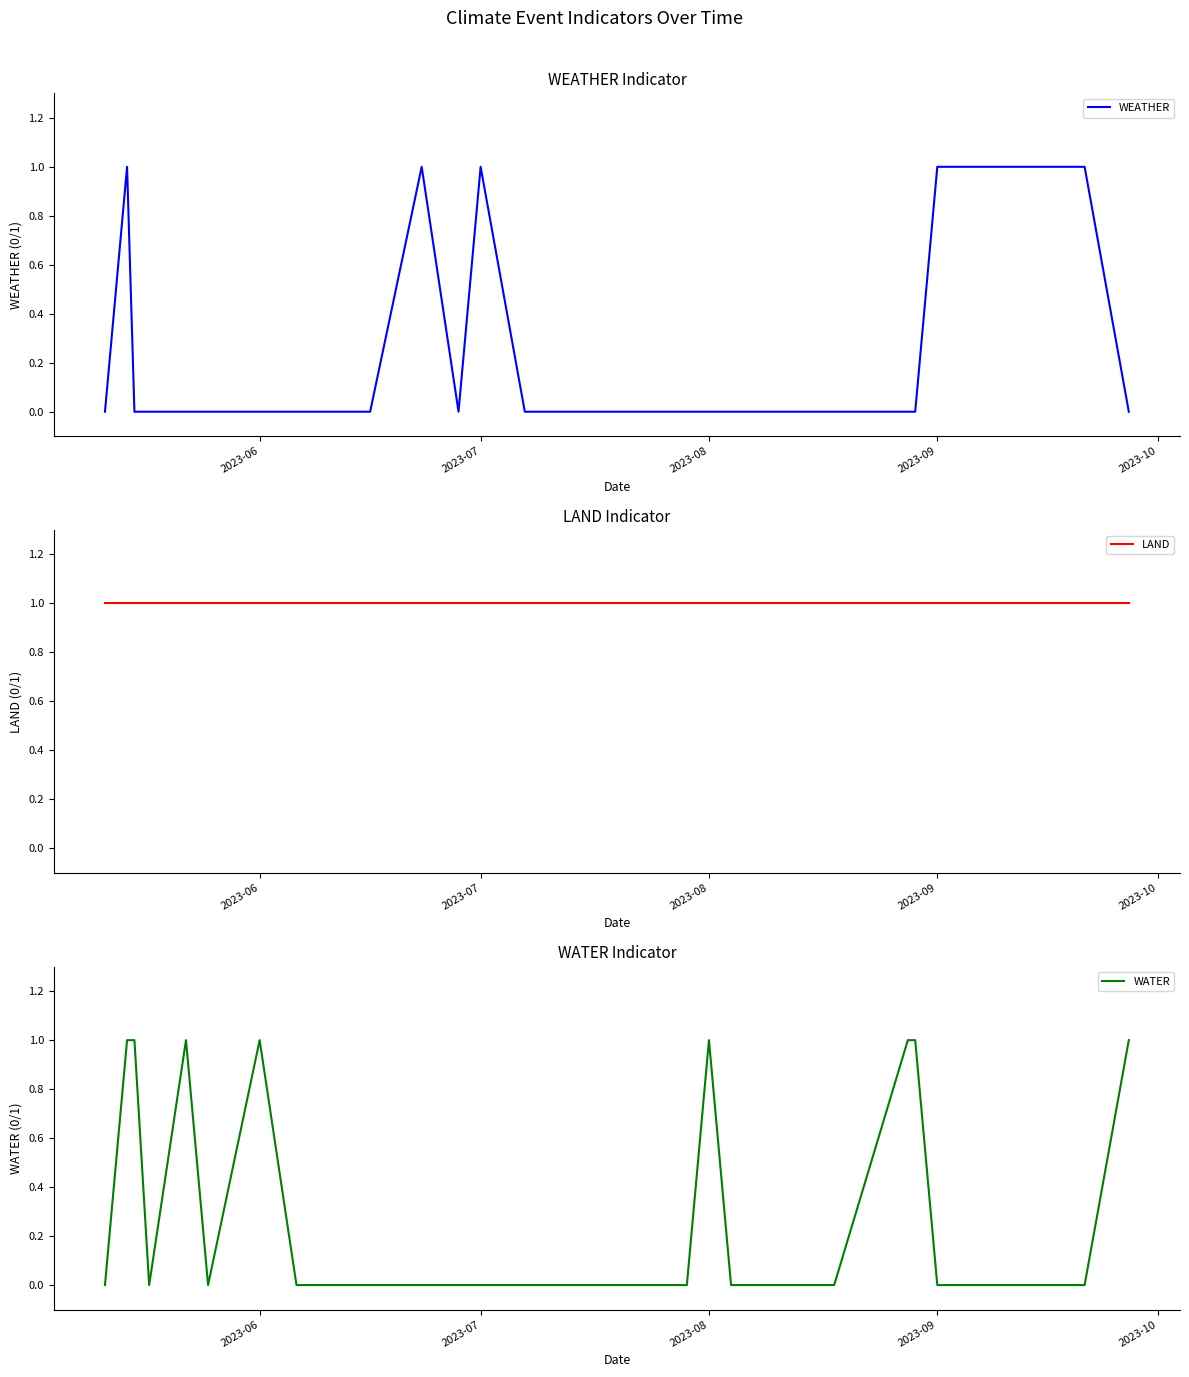

True or false: WEATHER has more than 1 interior local peaks.

True